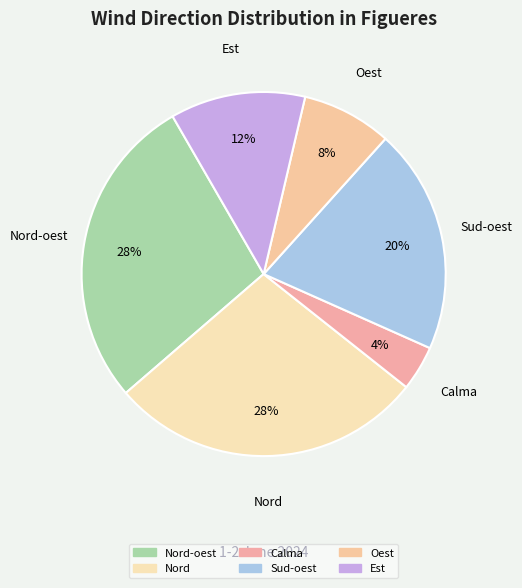

How many slices are in this pie chart?

6